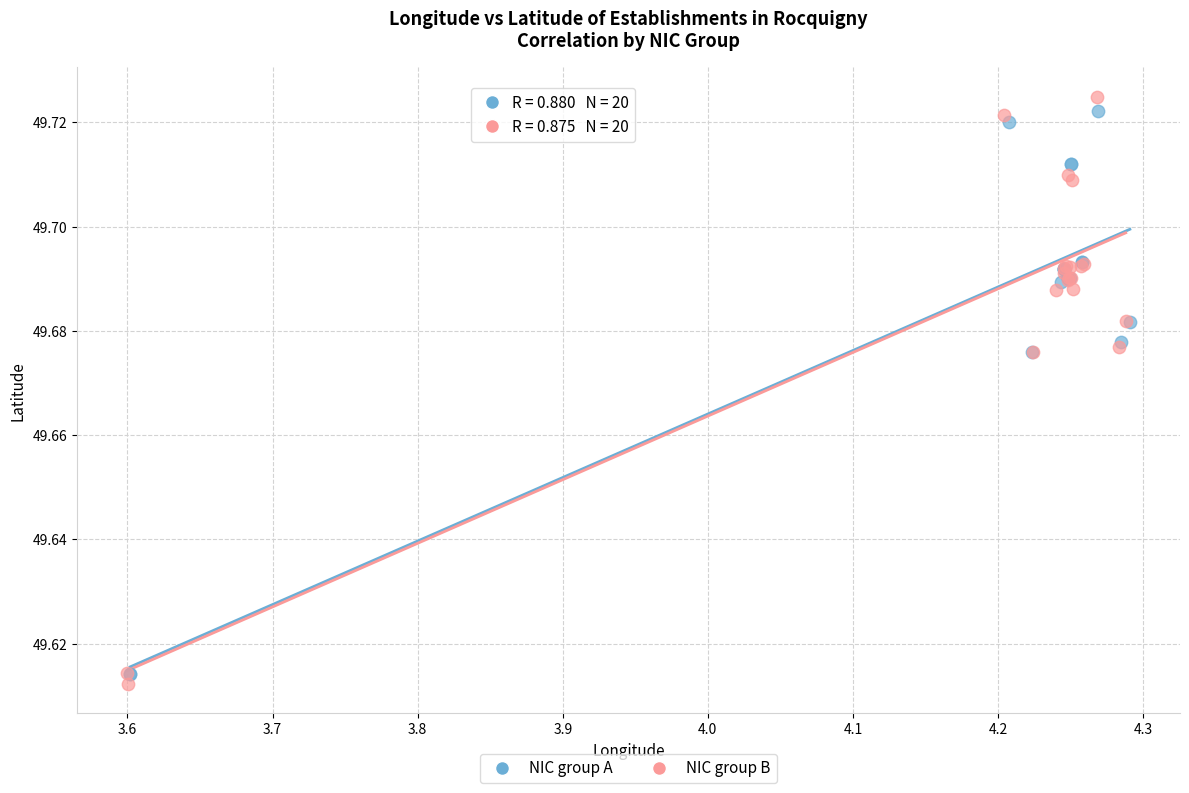

Which series has the largest Y range (max minus min)?

NIC group B